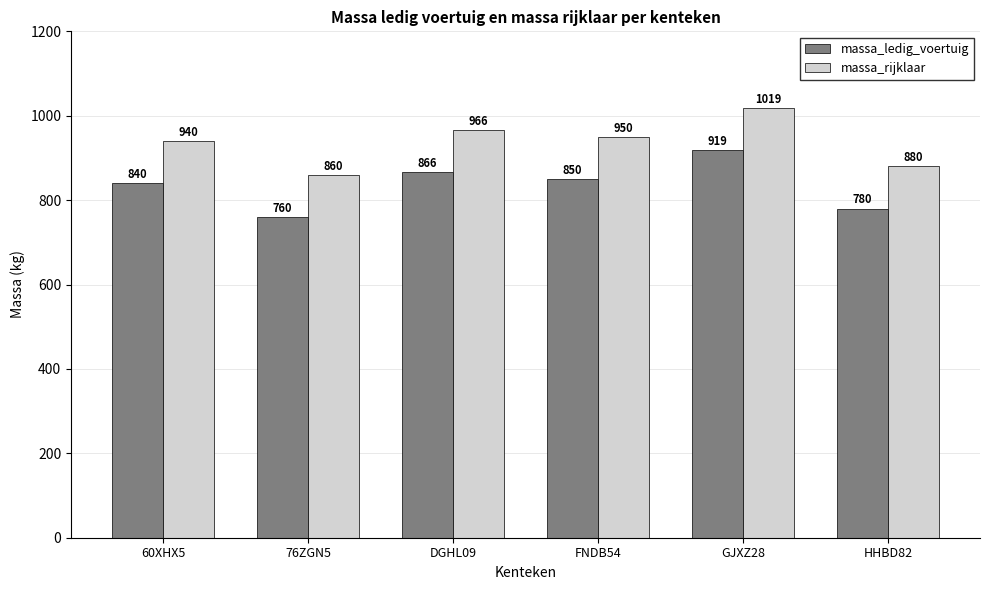

What is the label of the 2nd bar from the left?

76ZGN5